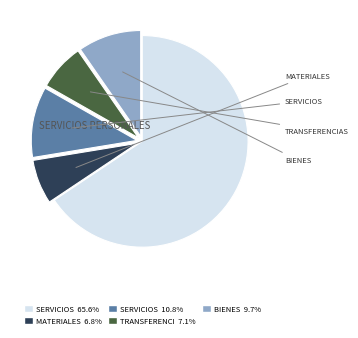

Is there any slice that represents more than half of the pie?

Yes